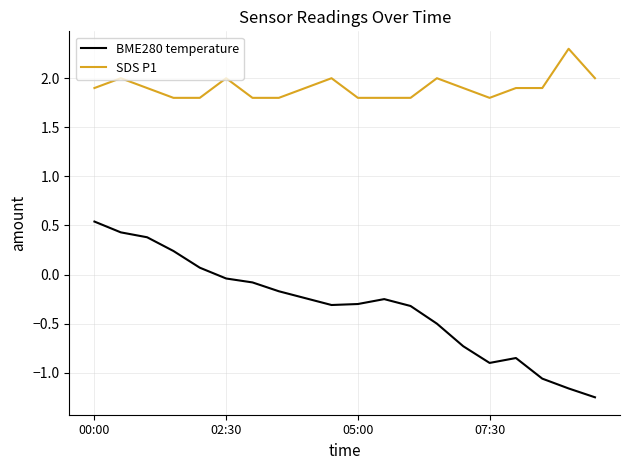

True or false: SDS P1 and BME280 temperature intersect in this chart.

False